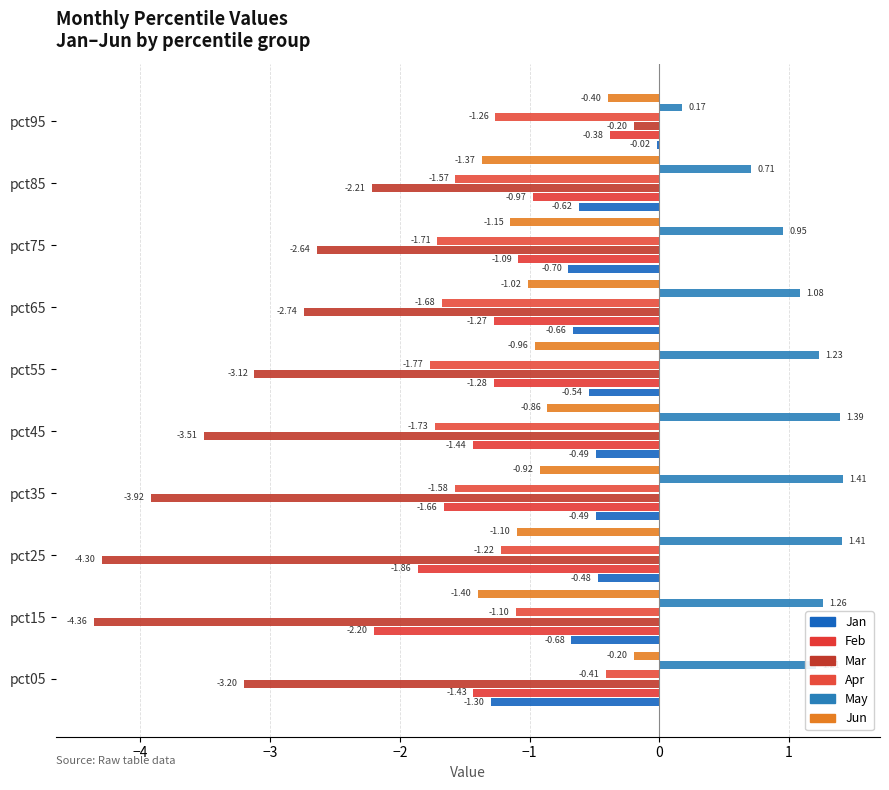

What is the difference between the maximum and minimum values in the Feb series?

1.8